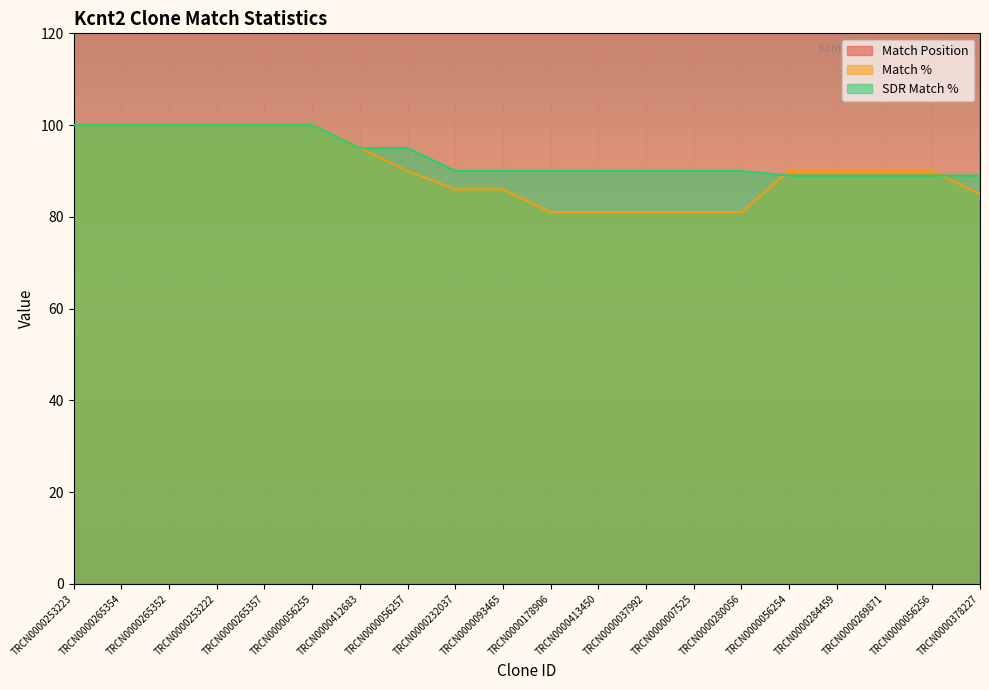

Is the value of Match % at TRCN0000037992 greater than the value of SDR Match % at TRCN0000378227?

No